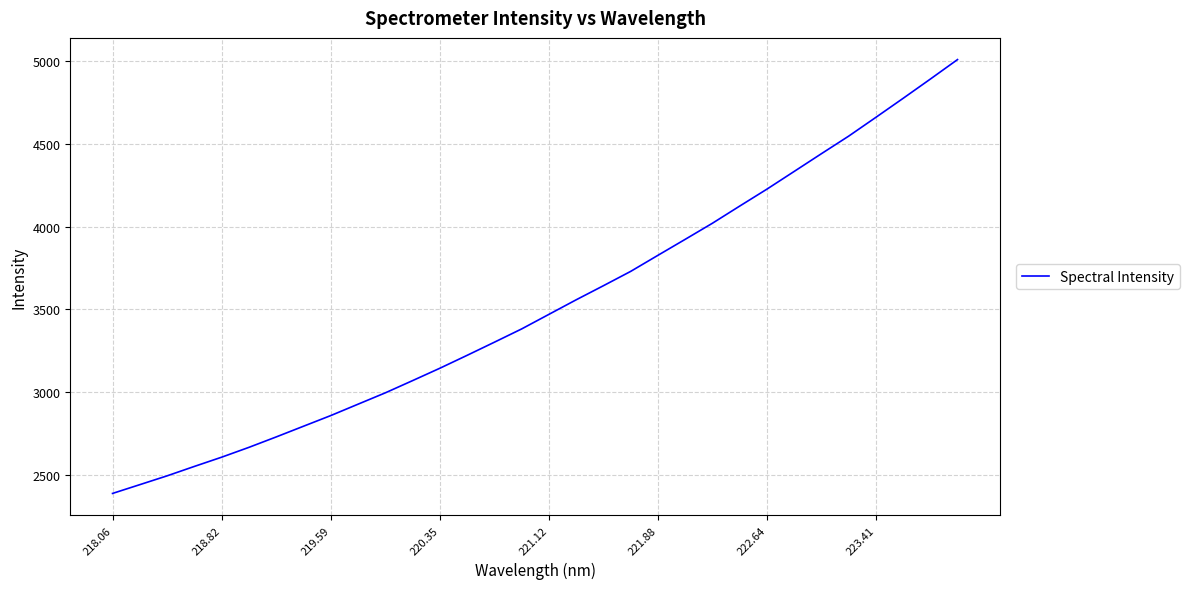

What is the maximum value shown in the chart?

5009.5